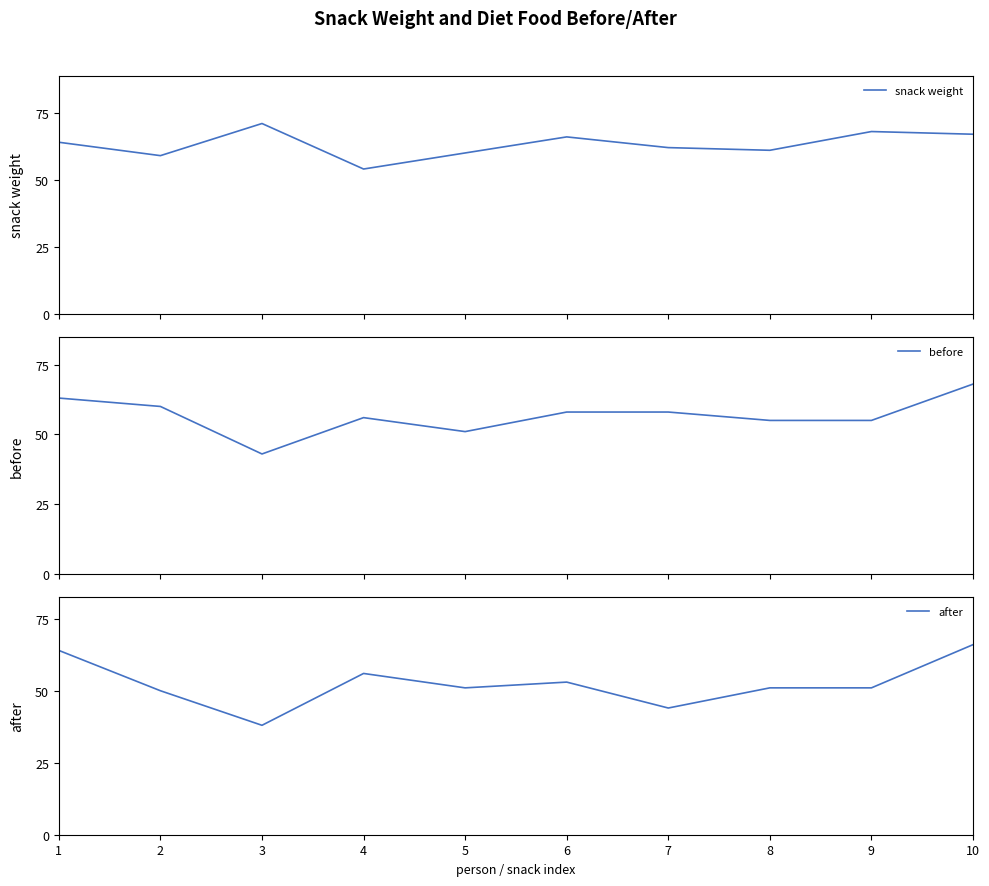

What is the average value of the after series?

52